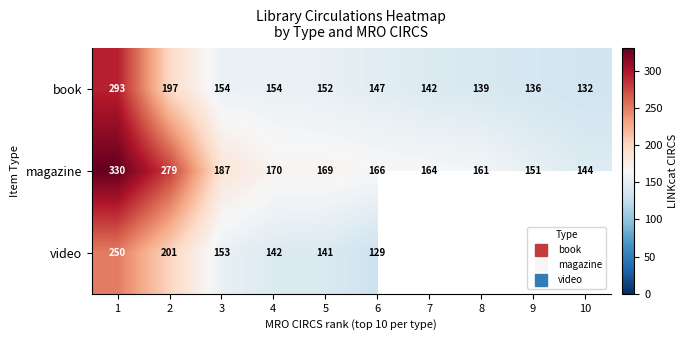

At 5, list the series in order from smallest to largest.

video, book, magazine